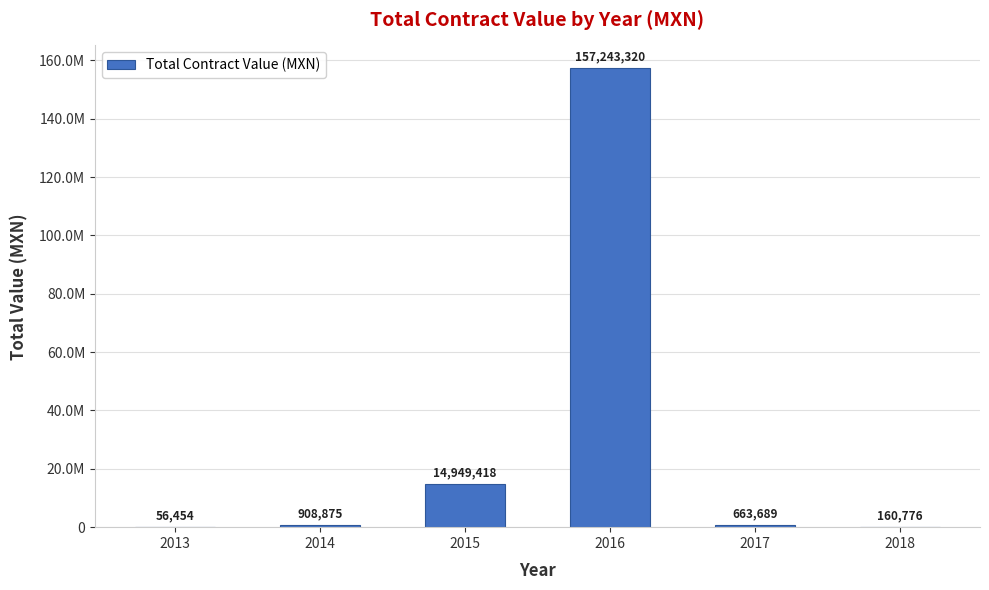

True or false: the data shows 44321882.3 at 2016.

False